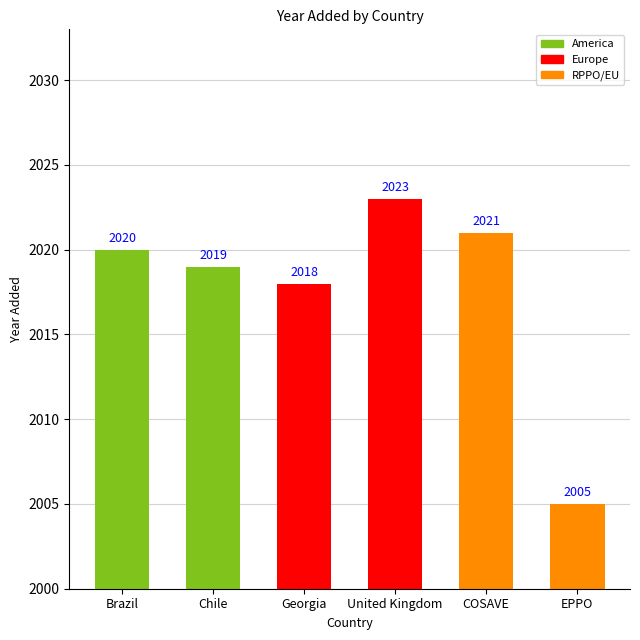

Reading right to left, transcribe all the data shown in this chart.

2005	2021	2023	2018	2019	2020